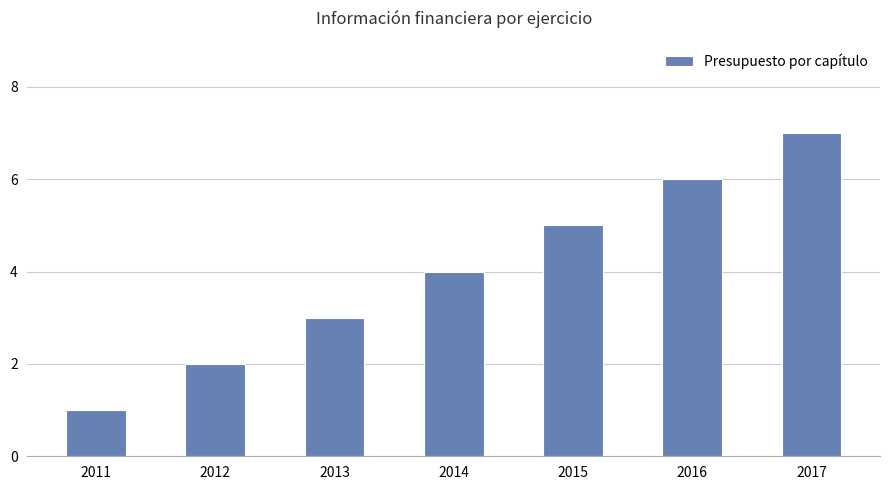

Rank the categories by value from highest to lowest.

2017, 2016, 2015, 2014, 2013, 2012, 2011